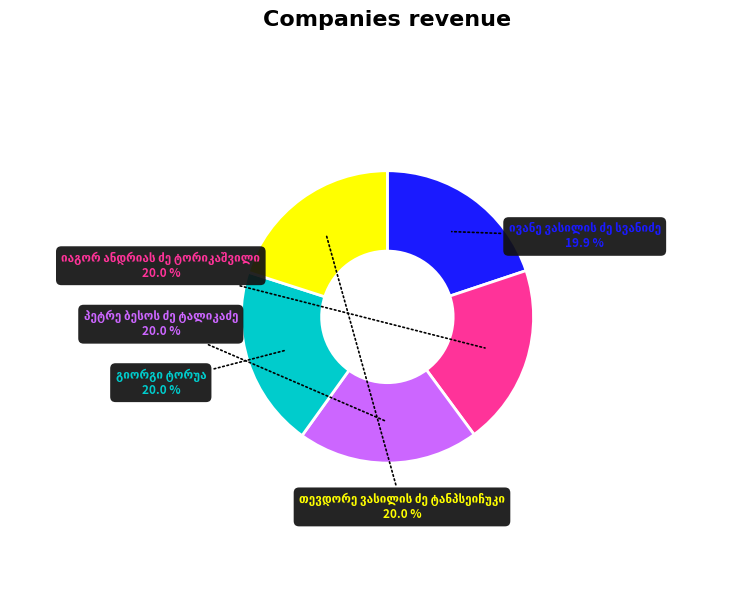

Is there a majority slice in this chart?

No